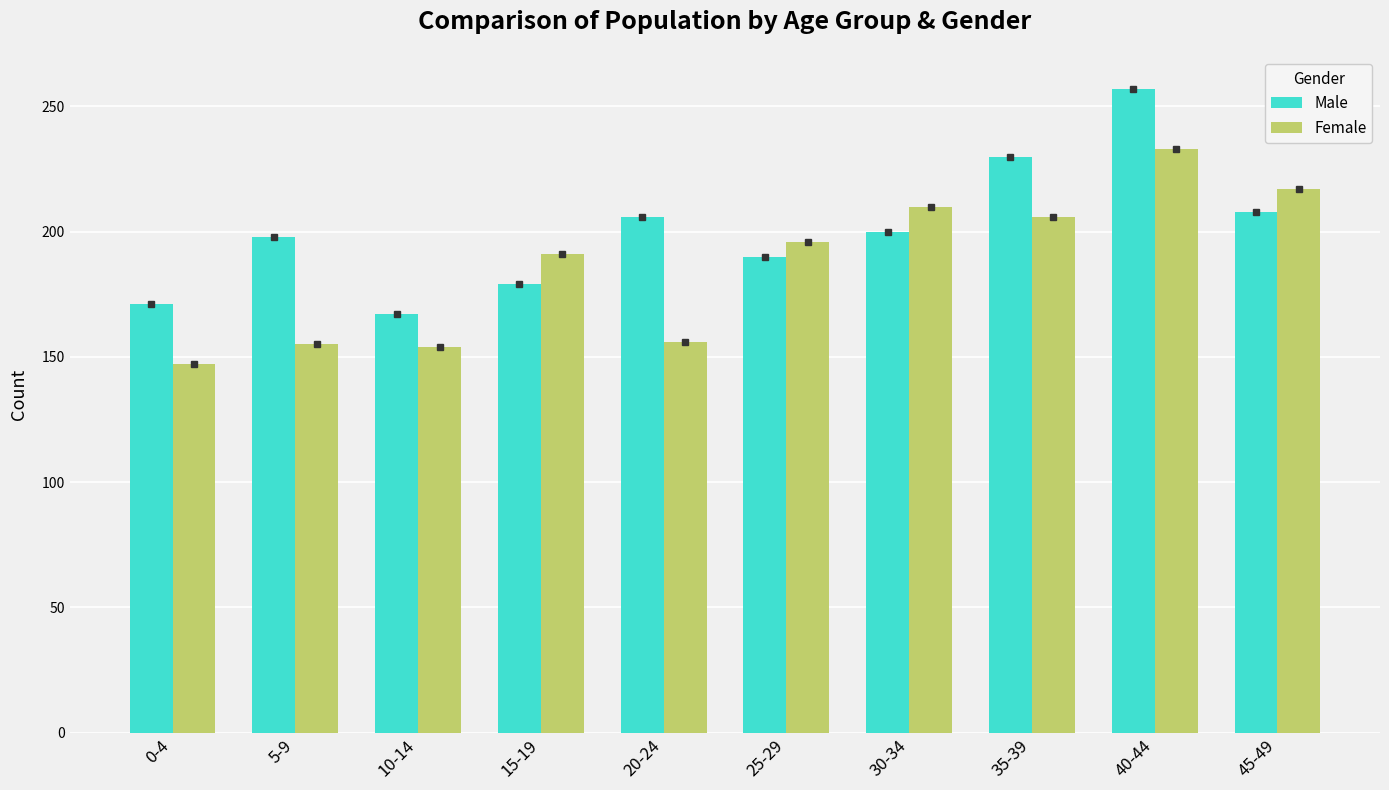

At 45-49, list the series in order from smallest to largest.

Male, Female